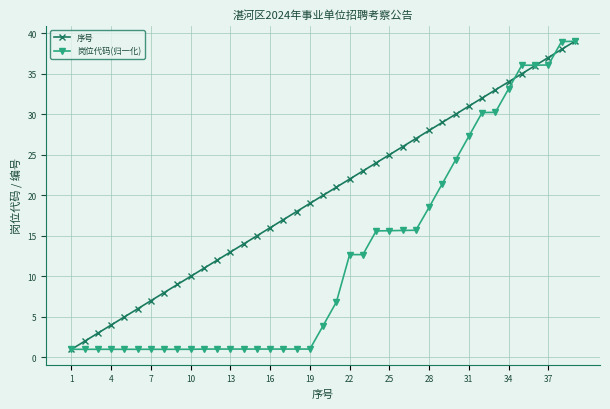

What is the maximum value for 岗位代码(归一化)?

39.0